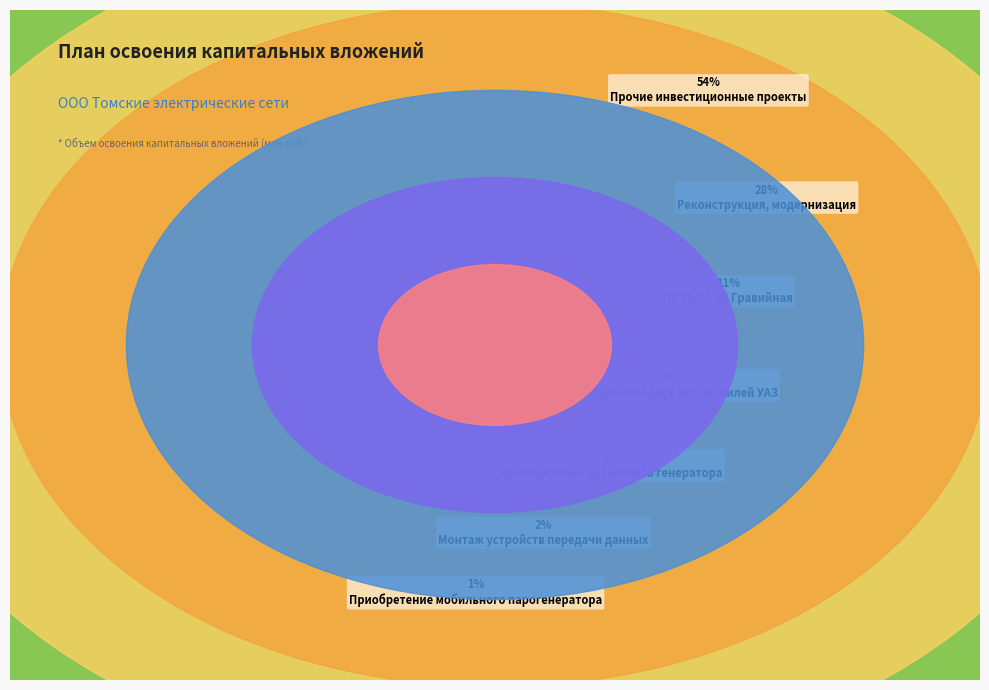

What portion of the pie excludes Приобретение двух автомобилей УАЗ?

97.4%